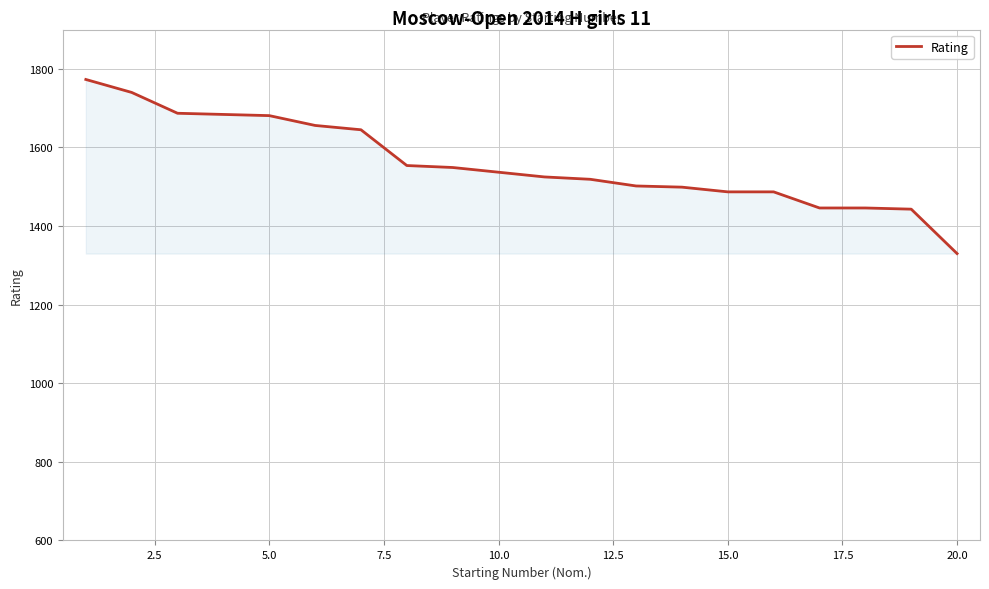

How many lines are shown in the chart?

1